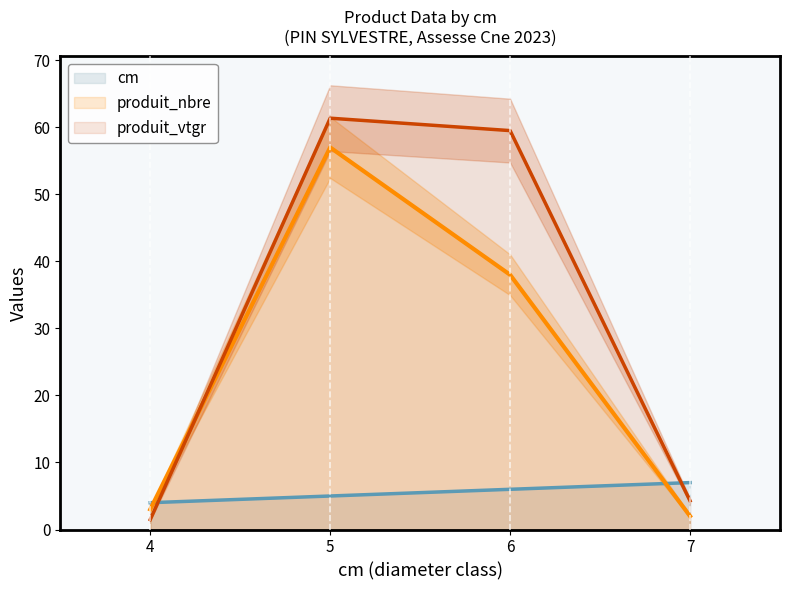

Reading left to right, list all the values displayed in this chart.

cm: 4=4.0	5=5.0	6=6.0	7=7.0
produit_nbre: 4=3.0	5=57.0	6=38.0	7=2.0
produit_vtgr: 4=1.5	5=61.4	6=59.5	7=4.3